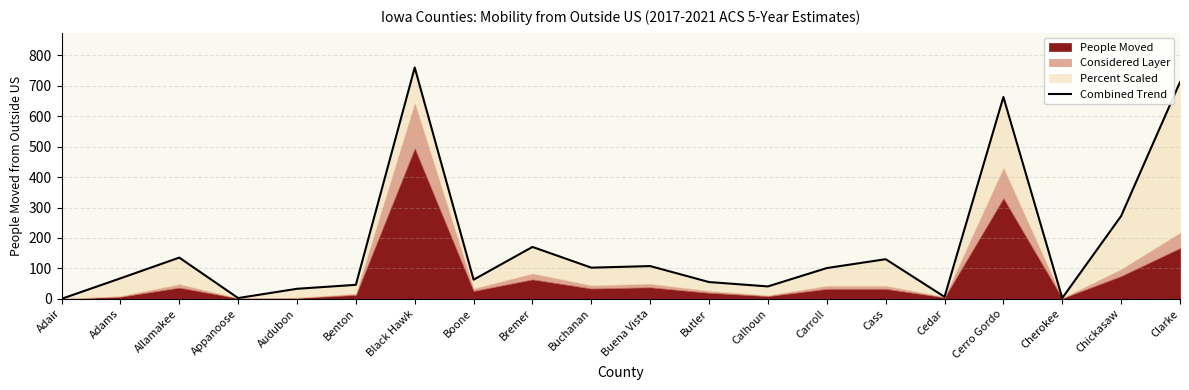

Approximately how many times larger is the value at Butler compared to Carroll?

0.5